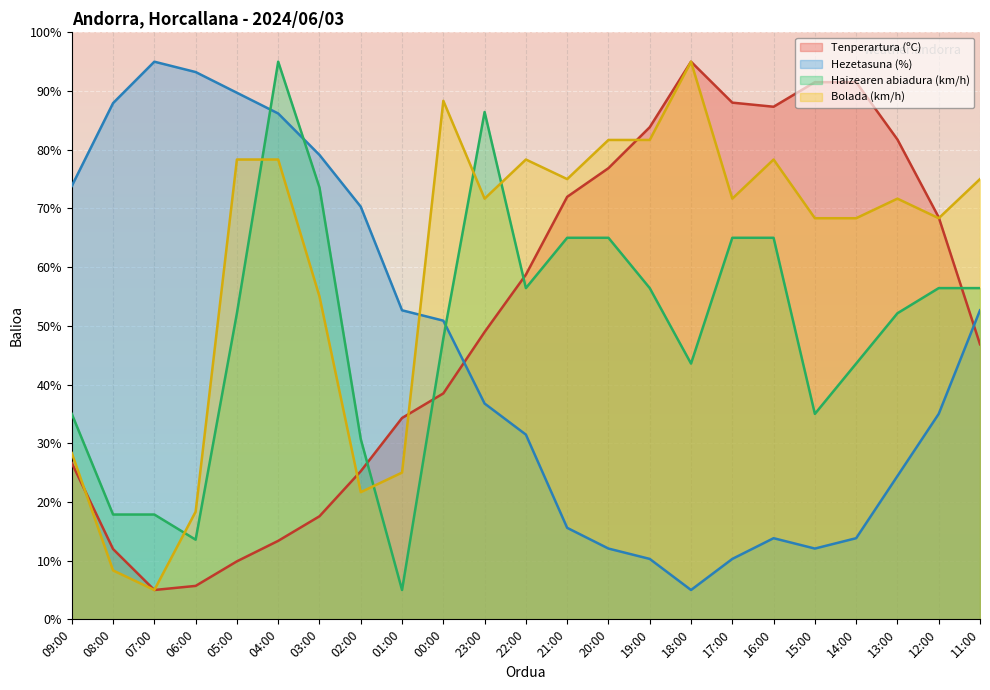

Reading left to right, what are all the values shown in this chart?

Tenperartura (ºC): 09:00=26.6	08:00=12.0	07:00=5.0	06:00=5.7	05:00=9.9	04:00=13.4	03:00=17.6	02:00=25.2	01:00=34.3	00:00=38.5	23:00=49.0	22:00=58.7	21:00=72.0	20:00=76.9	19:00=83.8	18:00=95.0	17:00=88.0	16:00=87.3	15:00=91.5	14:00=91.5	13:00=81.7	12:00=68.5	11:00=46.9
Hezetasuna (%): 09:00=73.8	08:00=87.9	07:00=95.0	06:00=93.2	05:00=89.7	04:00=86.2	03:00=79.1	02:00=70.3	01:00=52.6	00:00=50.9	23:00=36.8	22:00=31.5	21:00=15.6	20:00=12.1	19:00=10.3	18:00=5.0	17:00=10.3	16:00=13.8	15:00=12.1	14:00=13.8	13:00=24.4	12:00=35.0	11:00=52.6
Haizearen abiadura (km/h): 09:00=35.0	08:00=17.9	07:00=17.9	06:00=13.6	05:00=52.1	04:00=95.0	03:00=73.6	02:00=30.7	01:00=5.0	00:00=47.9	23:00=86.4	22:00=56.4	21:00=65.0	20:00=65.0	19:00=56.4	18:00=43.6	17:00=65.0	16:00=65.0	15:00=35.0	14:00=43.6	13:00=52.1	12:00=56.4	11:00=56.4
Bolada (km/h): 09:00=28.3	08:00=8.3	07:00=5.0	06:00=18.3	05:00=78.3	04:00=78.3	03:00=55.0	02:00=21.7	01:00=25.0	00:00=88.3	23:00=71.7	22:00=78.3	21:00=75.0	20:00=81.7	19:00=81.7	18:00=95.0	17:00=71.7	16:00=78.3	15:00=68.3	14:00=68.3	13:00=71.7	12:00=68.3	11:00=75.0